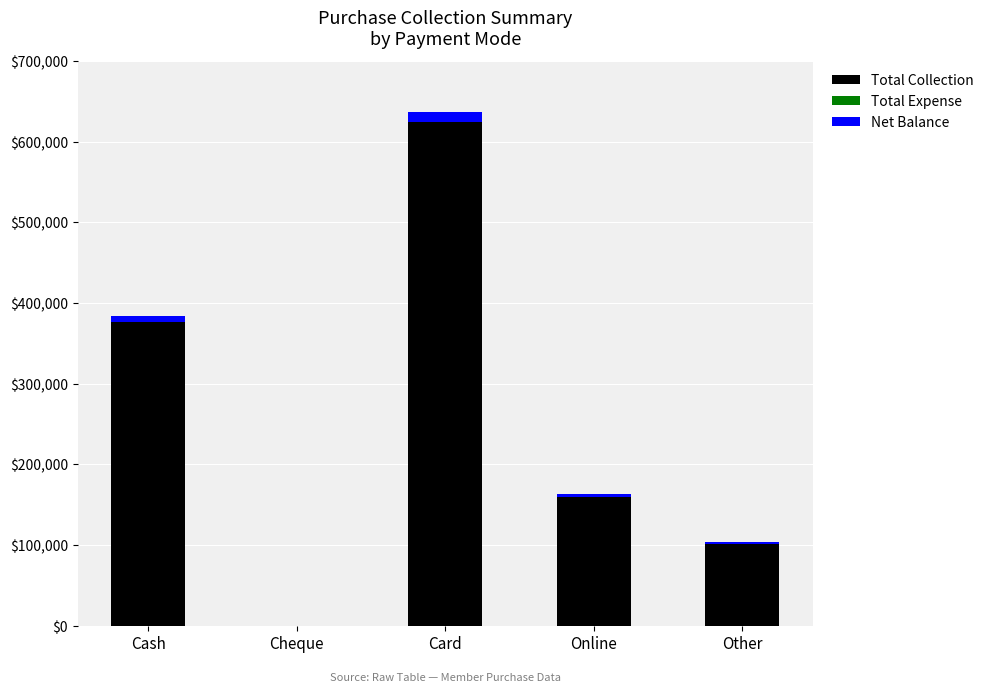

Which category has the highest value in the Total Collection series?

Card